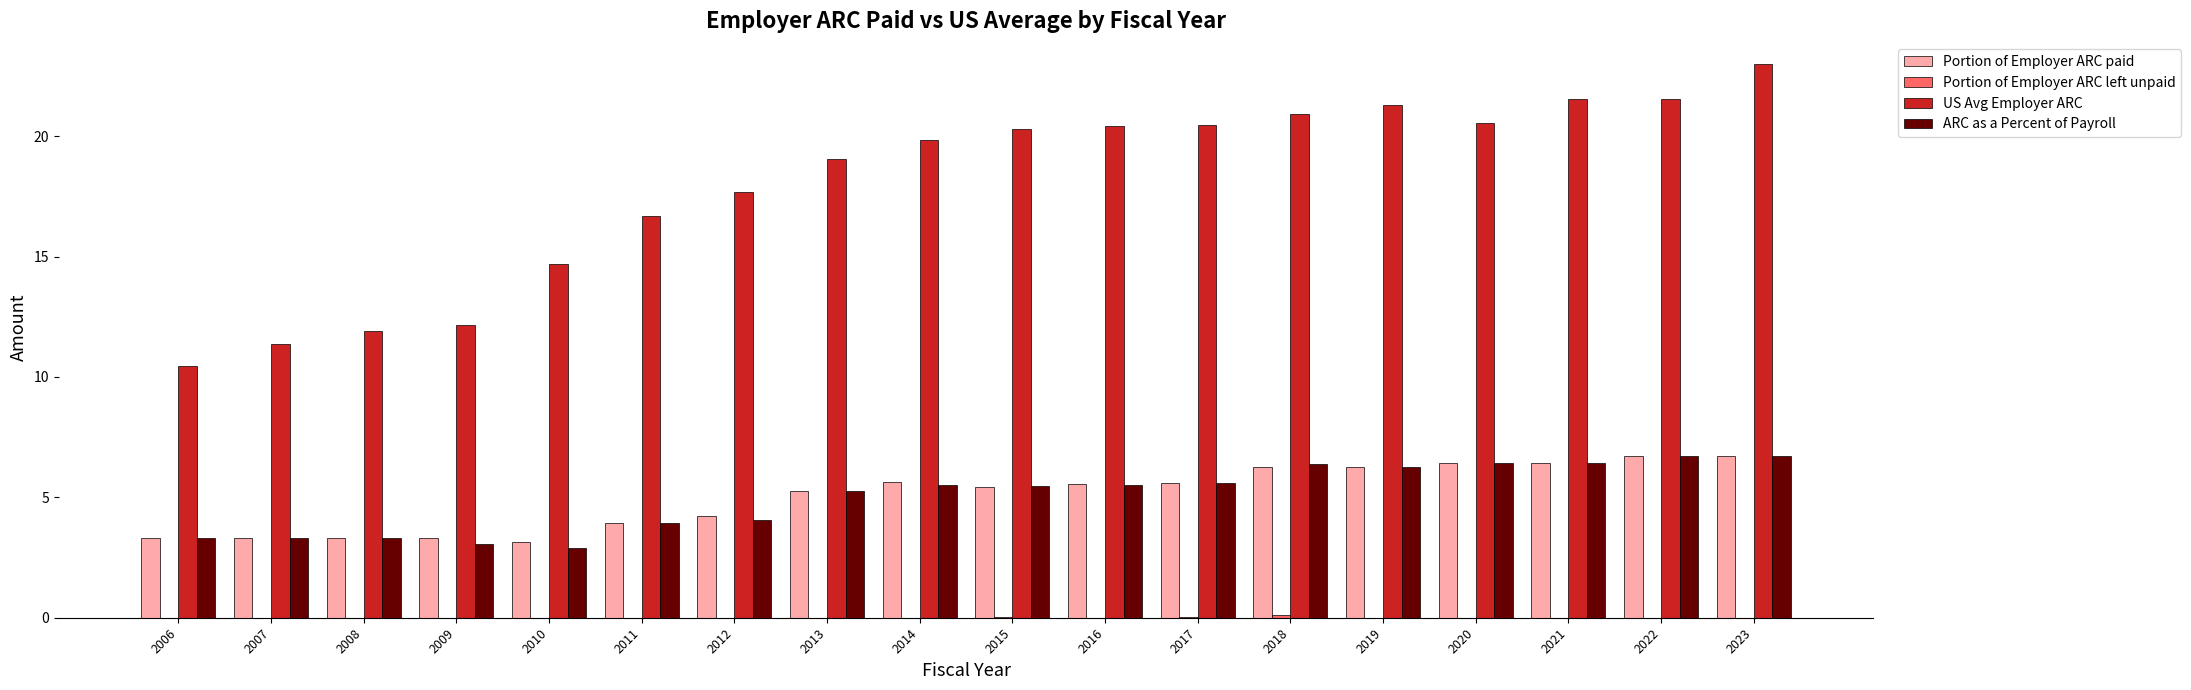

At which category is the sum across all series the highest?

2023